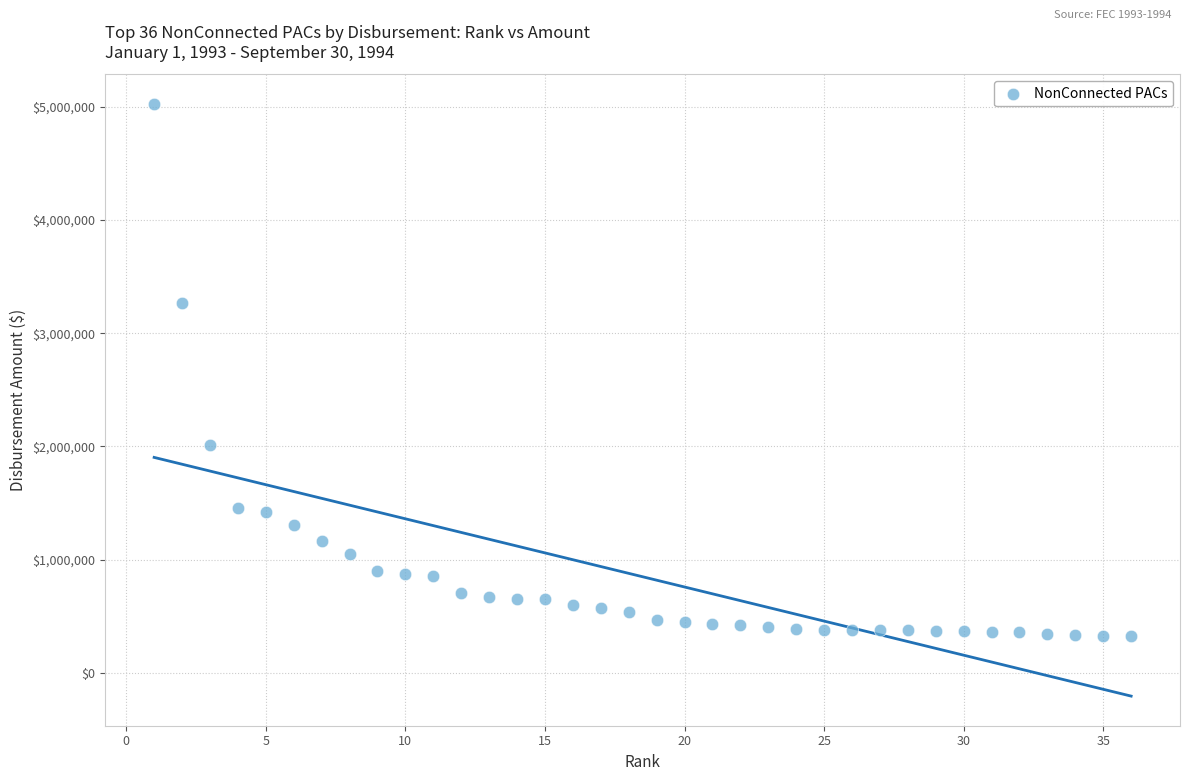

What is the range of Y values (max minus min)?

4695797